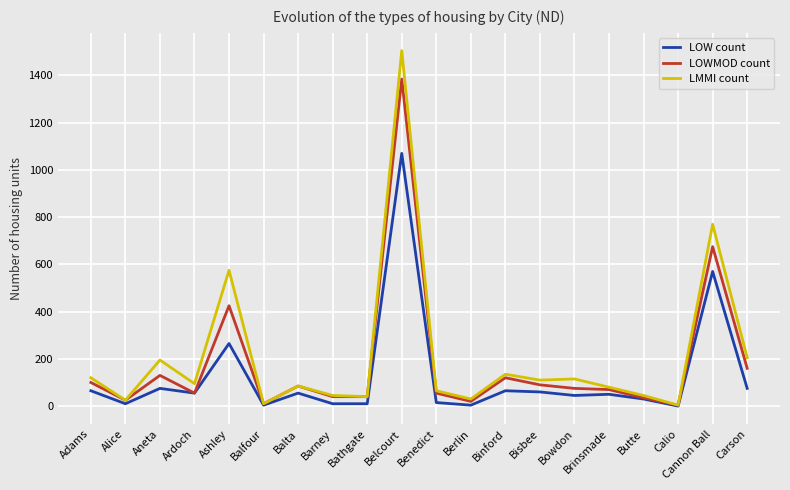

What is the total value across all series at Butte?

110